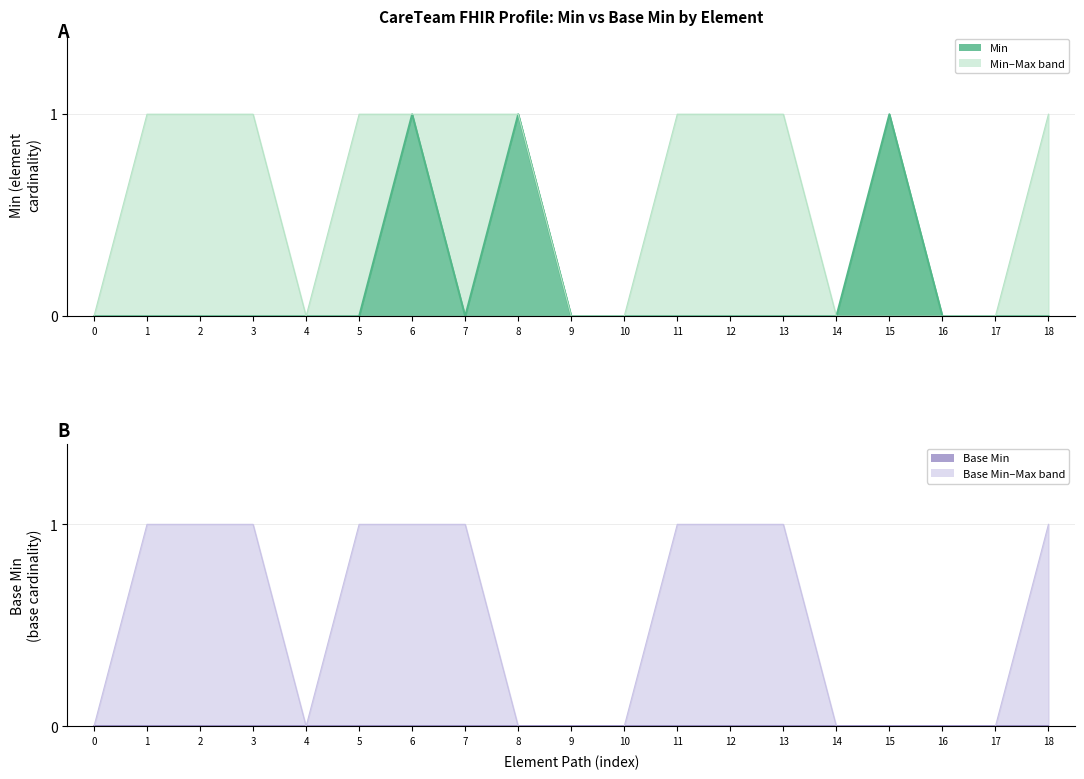

What is the greatest value displayed?

1